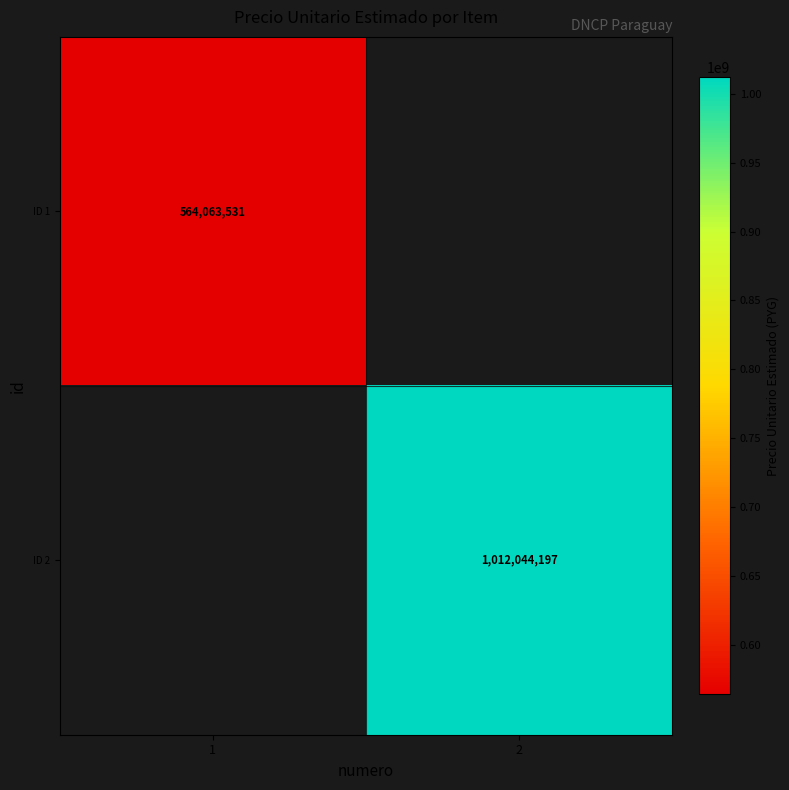

How many data points does each series have?

2